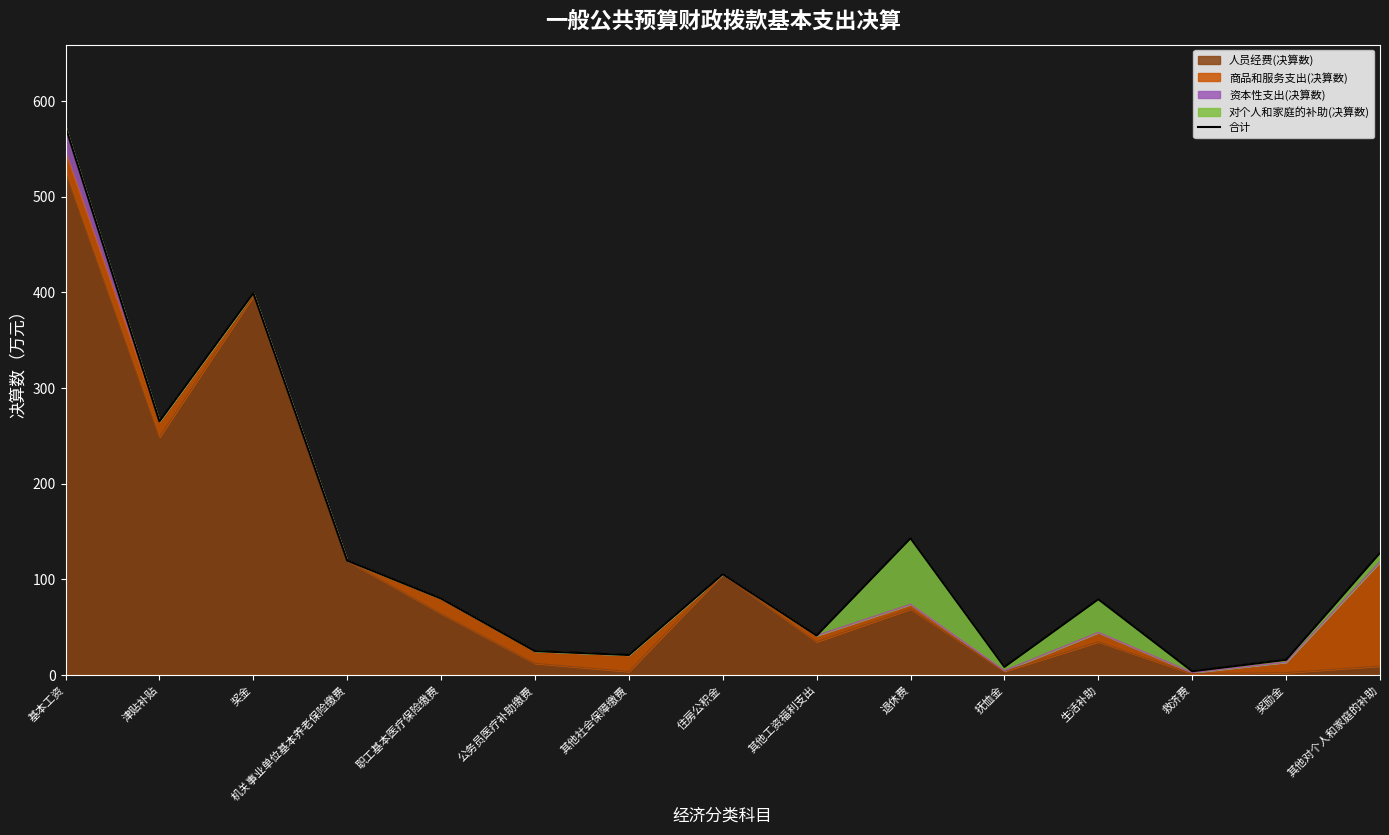

Reading left to right, extract all data points from this chart.

573.2	265.1	399.3	119.6	79.9	24.9	20.9	105.4	41.2	142.9	8.4	79.2	3.9	15.8	127.6